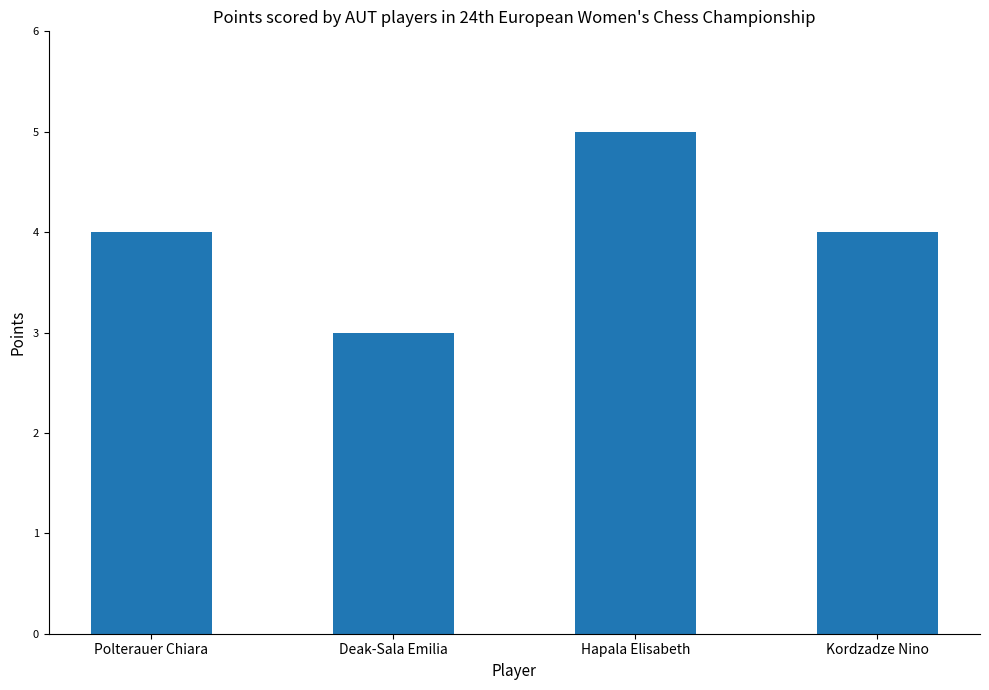

What is the label of the 4th bar from the left?

Kordzadze Nino